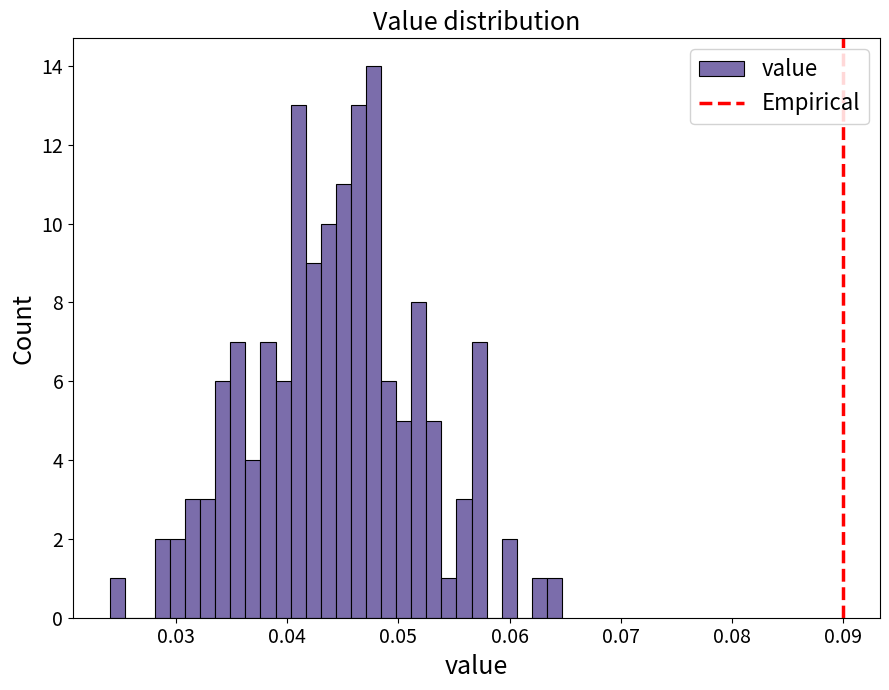

Around what value on the x-axis is the tallest bar? Give the approximate position of its centre, as read against the axis.

0.048